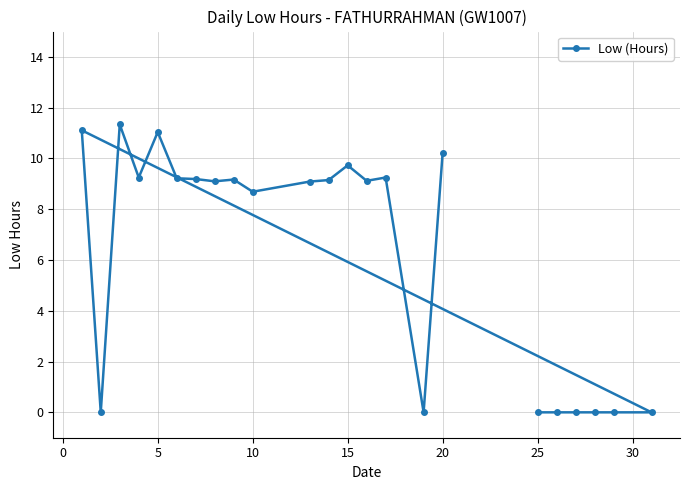

What is the average value?

6.3